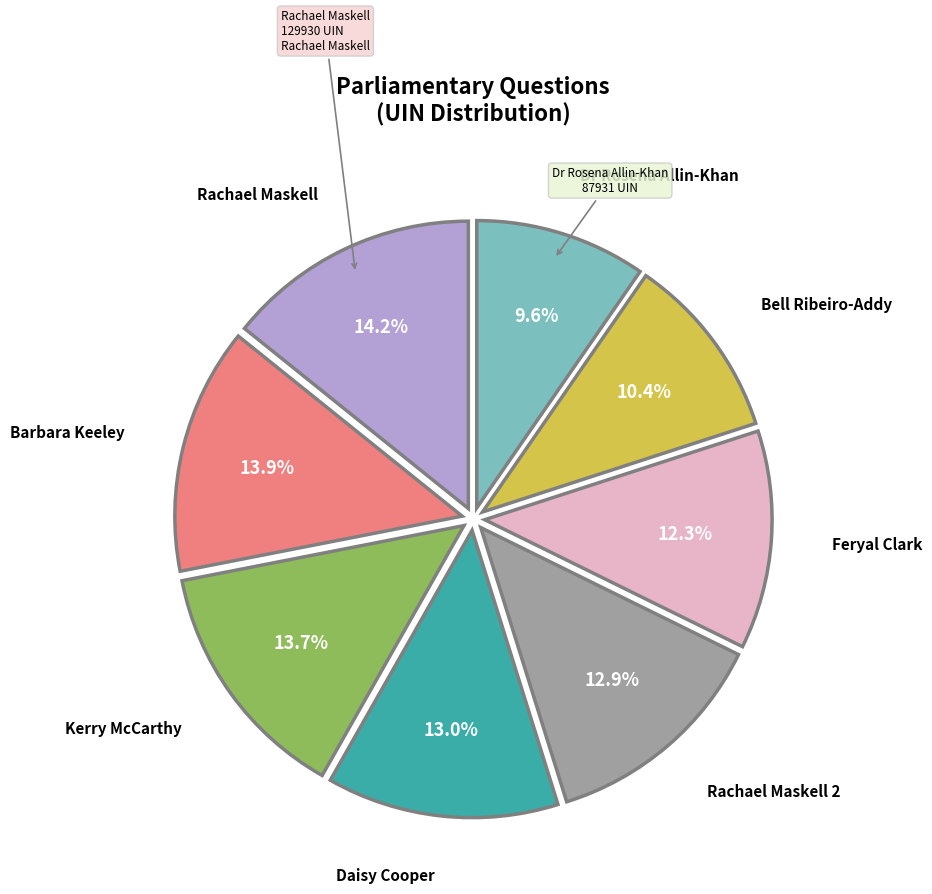

Does any single category account for the majority?

No